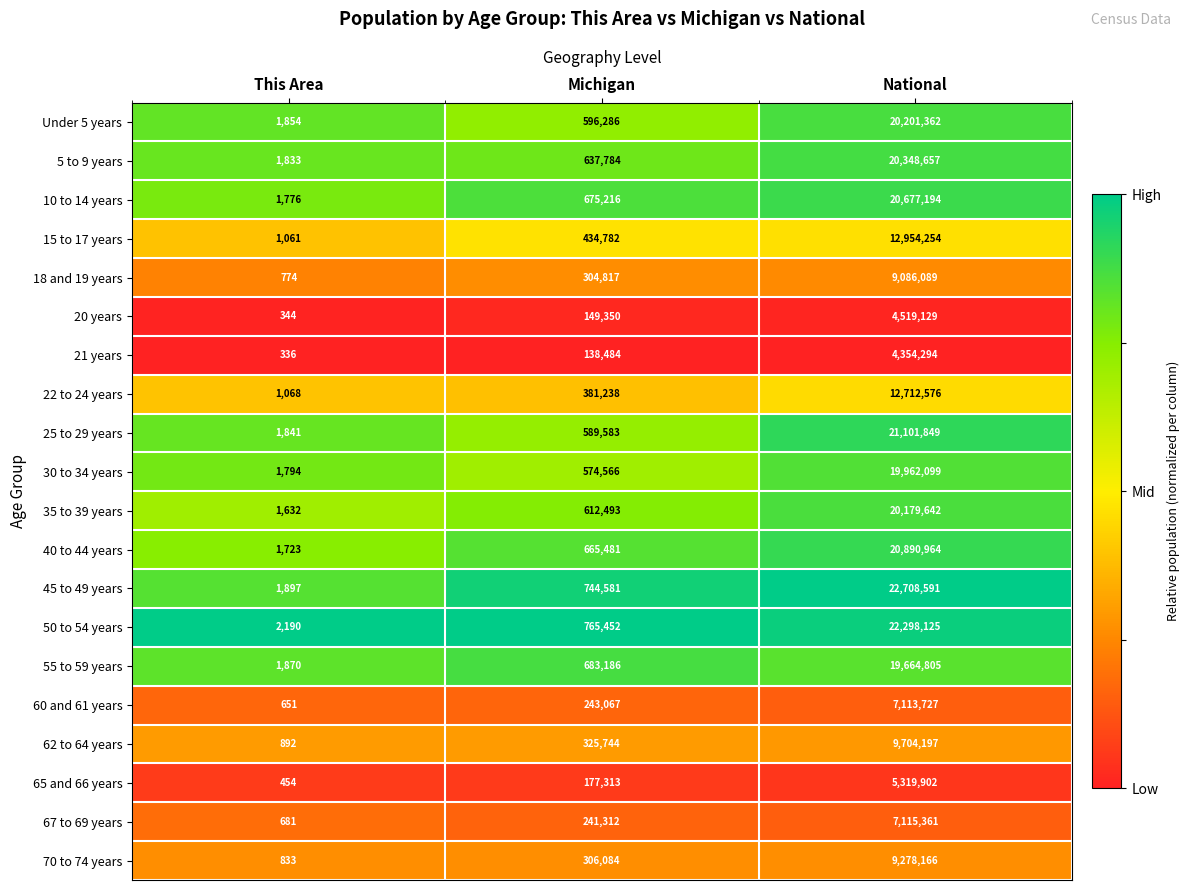

What is the highest value of the 50 to 54 years series?

22298125